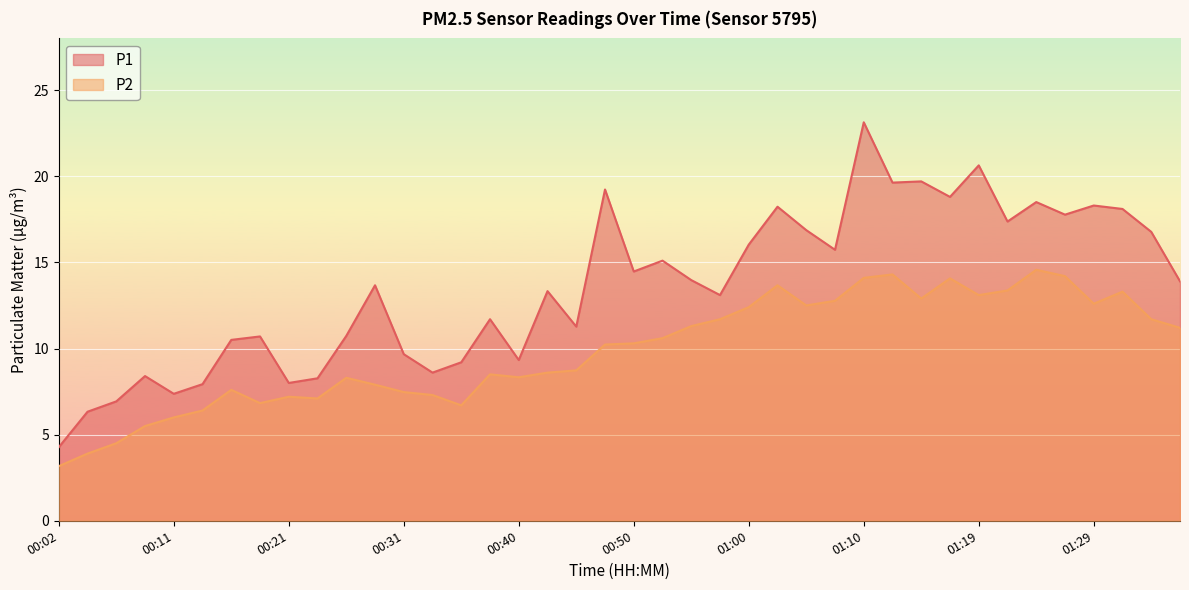

Rank the series by their average value, from lowest to highest.

P2, P1